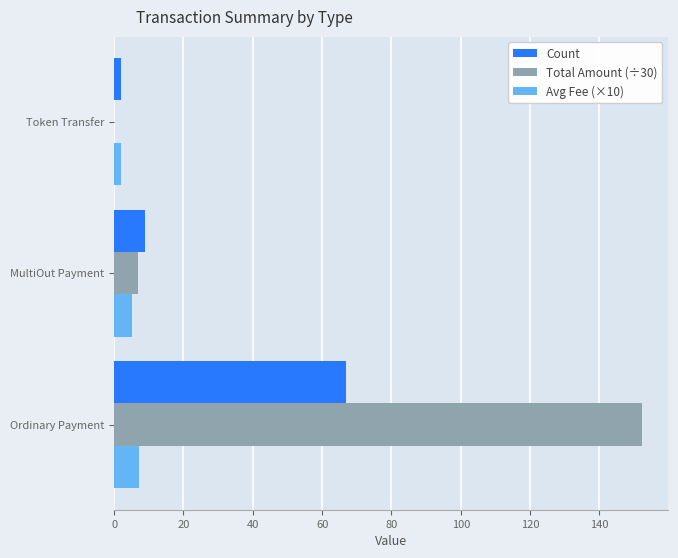

What are all the series names shown in the legend?

Count, Total Amount (÷30), Avg Fee (×10)